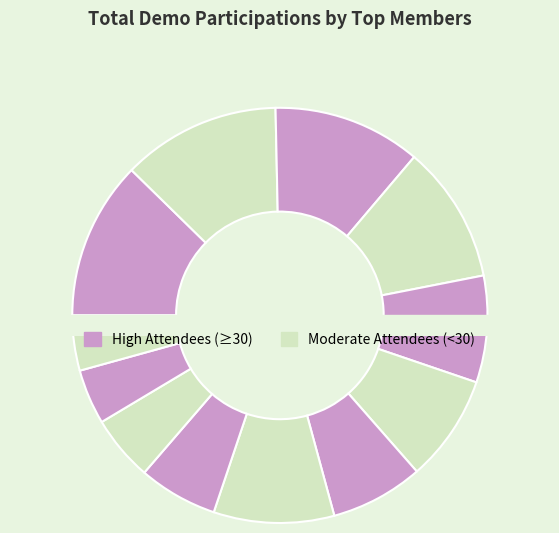

What percentage is the Kaulfuss, Andrew slice, to the nearest percent?

4%